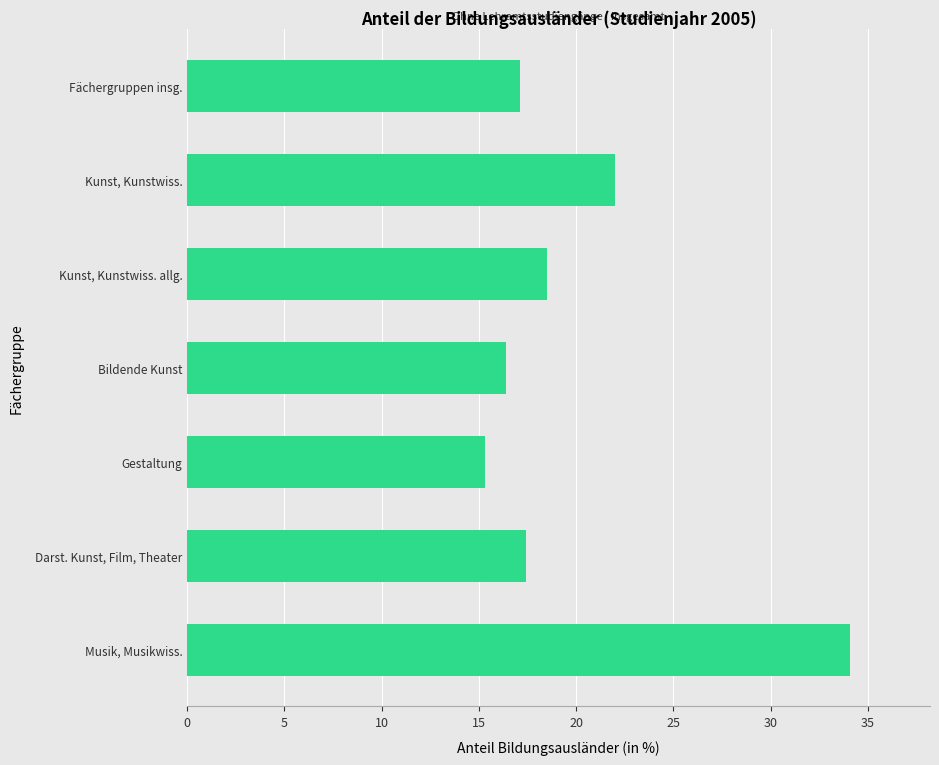

What is the difference between the maximum and minimum values?

18.8